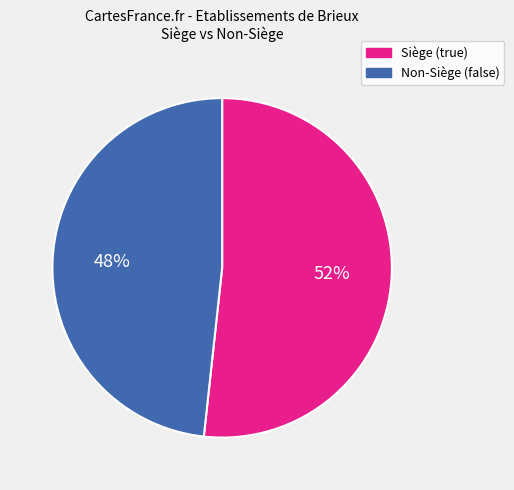

To the nearest percent, what is the average slice percentage?

50%